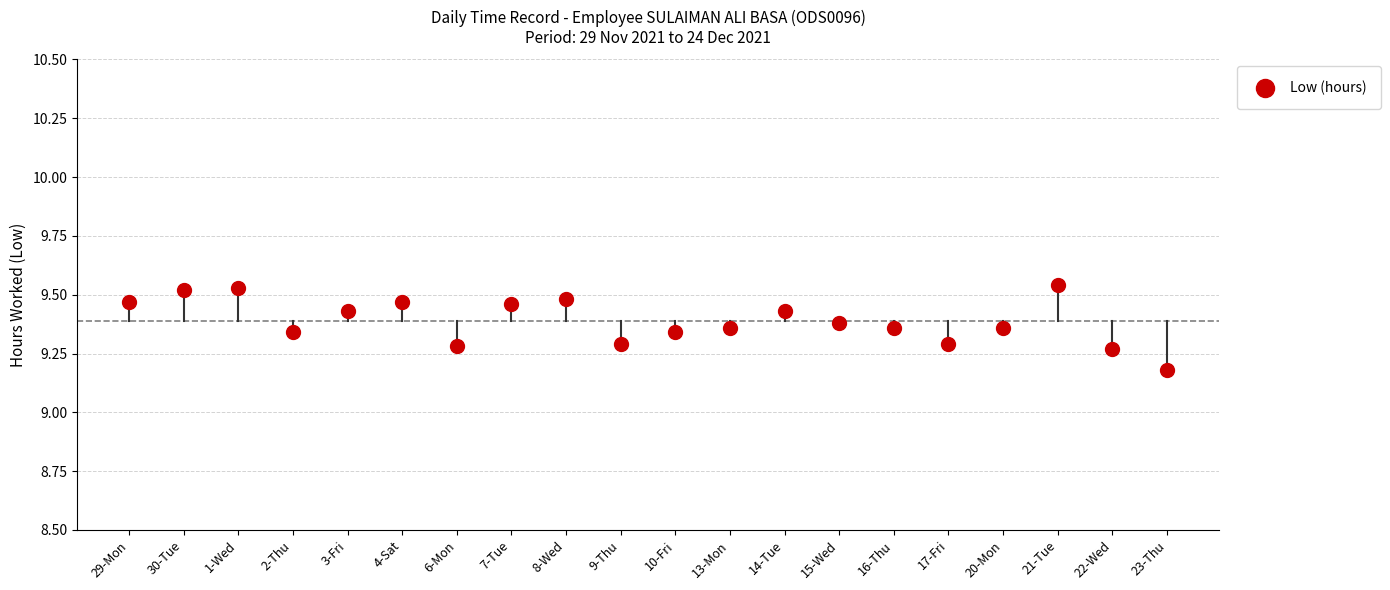

What Y value in the scatter plot is closest to 9?

9.2